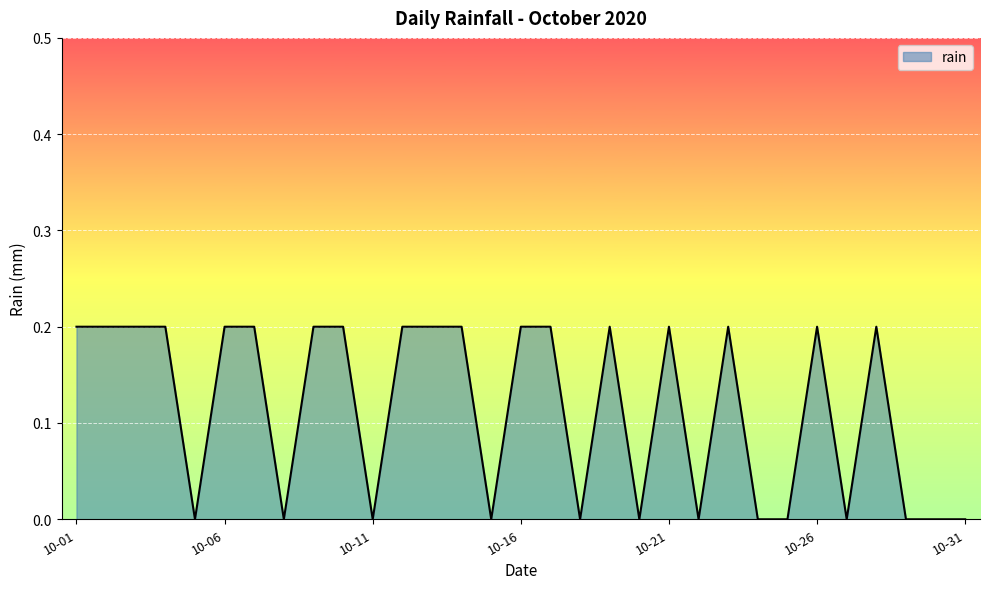

How many lines are shown in the chart?

1